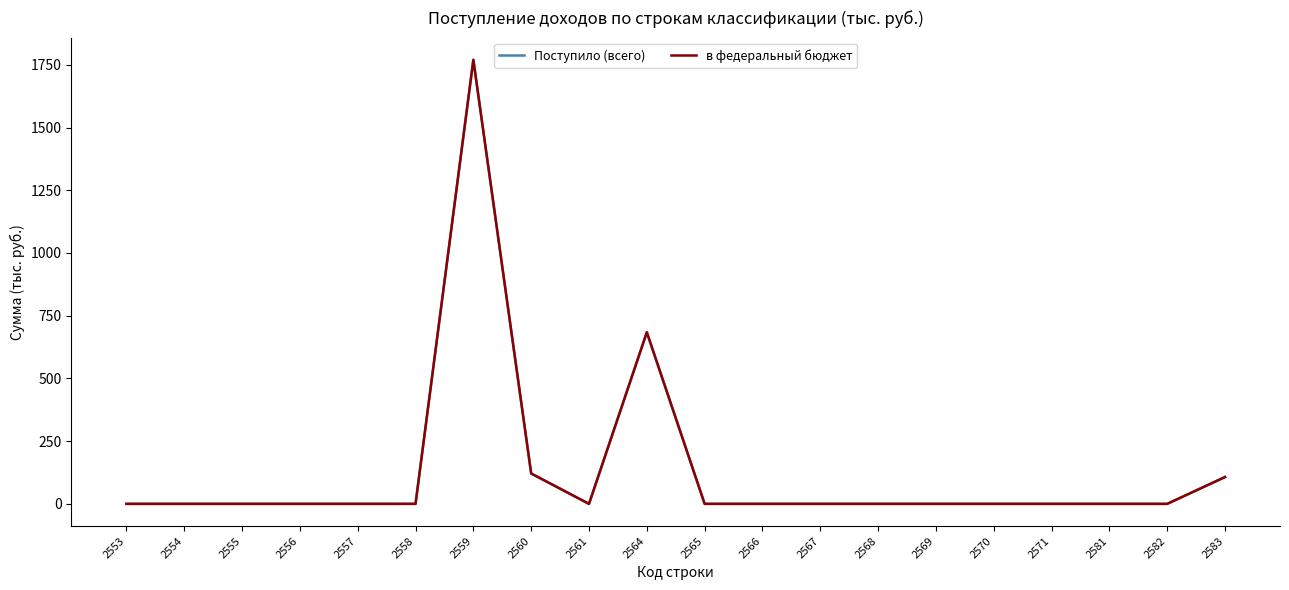

True or false: Поступило (всего) and в федеральный бюджет cross at least once.

False